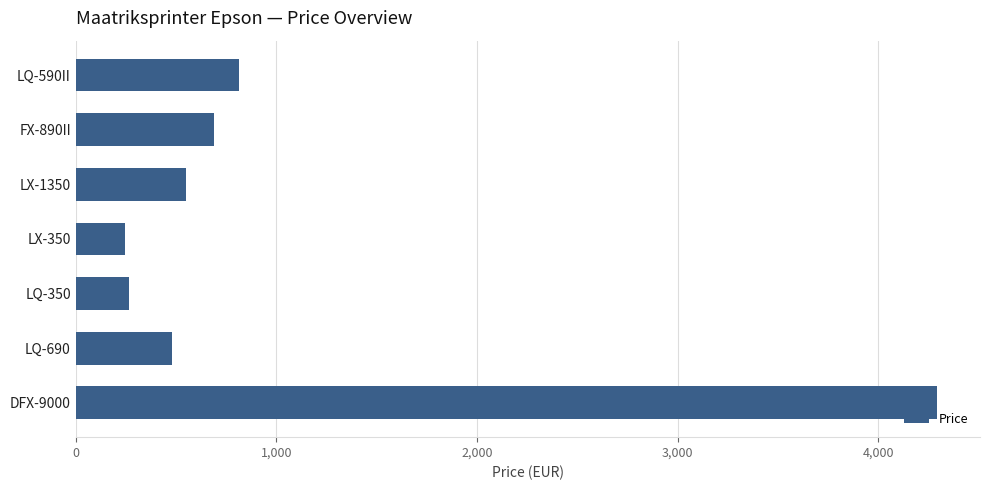

How many bars are there in total?

7